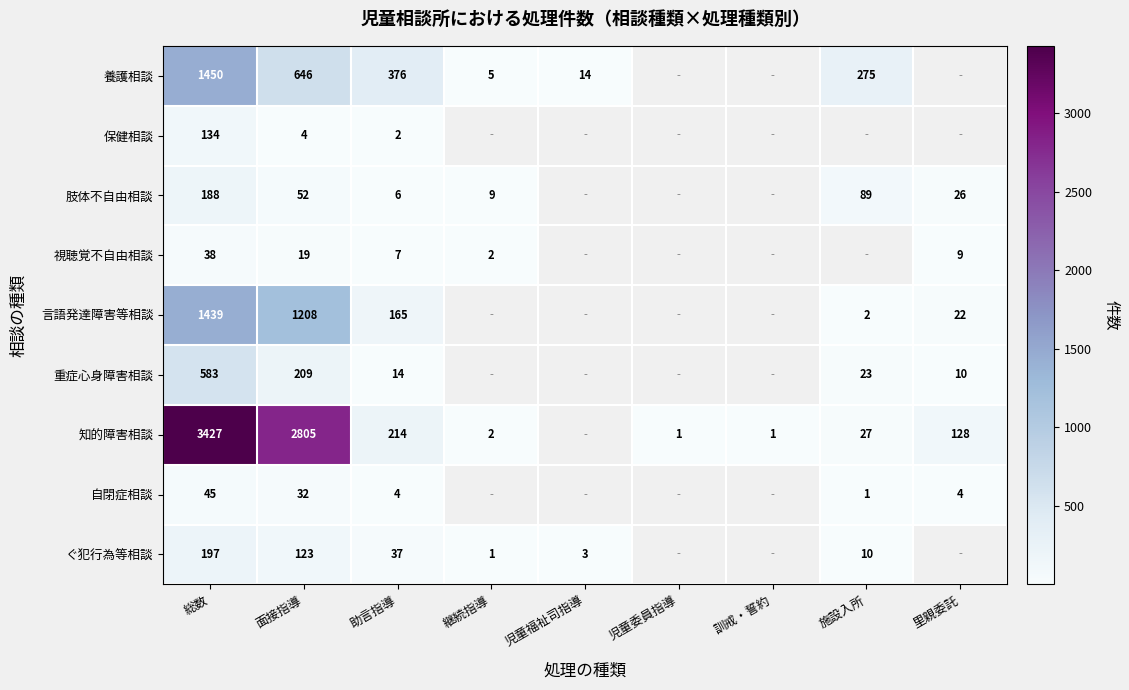

What is the maximum value shown in the chart?

3427.0